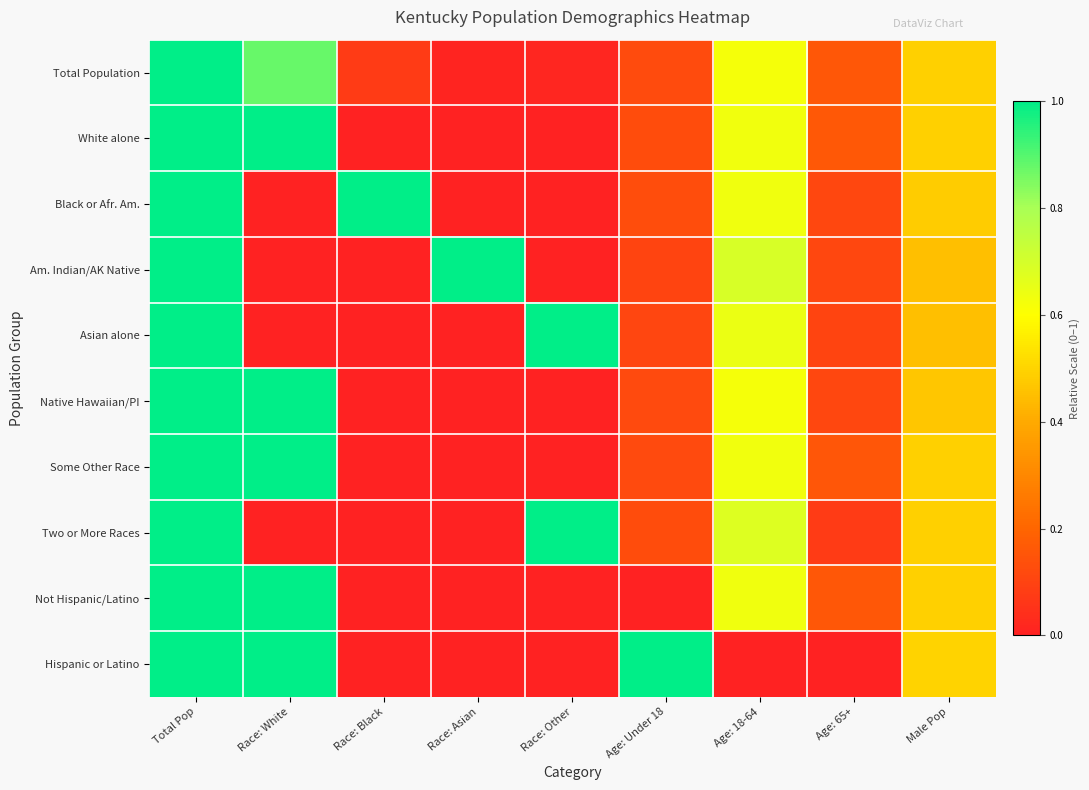

Reading left to right, transcribe all the data shown in this chart.

Total Population: Total Pop=1.0	Race: White=0.9	Race: Black=0.1	Race: Asian=0.0	Race: Other=0.0	Age: Under 18=0.1	Age: 18-64=0.6	Age: 65+=0.2	Male Pop=0.5
White alone: Total Pop=1.0	Race: White=1.0	Race: Black=0.0	Race: Asian=0.0	Race: Other=0.0	Age: Under 18=0.1	Age: 18-64=0.6	Age: 65+=0.2	Male Pop=0.5
Black or Afr. Am.: Total Pop=1.0	Race: White=0.0	Race: Black=1.0	Race: Asian=0.0	Race: Other=0.0	Age: Under 18=0.1	Age: 18-64=0.6	Age: 65+=0.1	Male Pop=0.5
Am. Indian/AK Native: Total Pop=1.0	Race: White=0.0	Race: Black=0.0	Race: Asian=1.0	Race: Other=0.0	Age: Under 18=0.1	Age: 18-64=0.7	Age: 65+=0.1	Male Pop=0.4
Asian alone: Total Pop=1.0	Race: White=0.0	Race: Black=0.0	Race: Asian=0.0	Race: Other=1.0	Age: Under 18=0.1	Age: 18-64=0.6	Age: 65+=0.1	Male Pop=0.5
Native Hawaiian/PI: Total Pop=1.0	Race: White=1.0	Race: Black=0.0	Race: Asian=0.0	Race: Other=0.0	Age: Under 18=0.1	Age: 18-64=0.6	Age: 65+=0.1	Male Pop=0.5
Some Other Race: Total Pop=1.0	Race: White=1.0	Race: Black=0.0	Race: Asian=0.0	Race: Other=0.0	Age: Under 18=0.1	Age: 18-64=0.6	Age: 65+=0.2	Male Pop=0.5
Two or More Races: Total Pop=1.0	Race: White=0.0	Race: Black=0.0	Race: Asian=0.0	Race: Other=1.0	Age: Under 18=0.1	Age: 18-64=0.7	Age: 65+=0.1	Male Pop=0.5
Not Hispanic/Latino: Total Pop=1.0	Race: White=1.0	Race: Black=0.0	Race: Asian=0.0	Race: Other=0.0	Age: Under 18=0.0	Age: 18-64=0.6	Age: 65+=0.2	Male Pop=0.5
Hispanic or Latino: Total Pop=1.0	Race: White=1.0	Race: Black=0.0	Race: Asian=0.0	Race: Other=0.0	Age: Under 18=1.0	Age: 18-64=0.0	Age: 65+=0.0	Male Pop=0.5